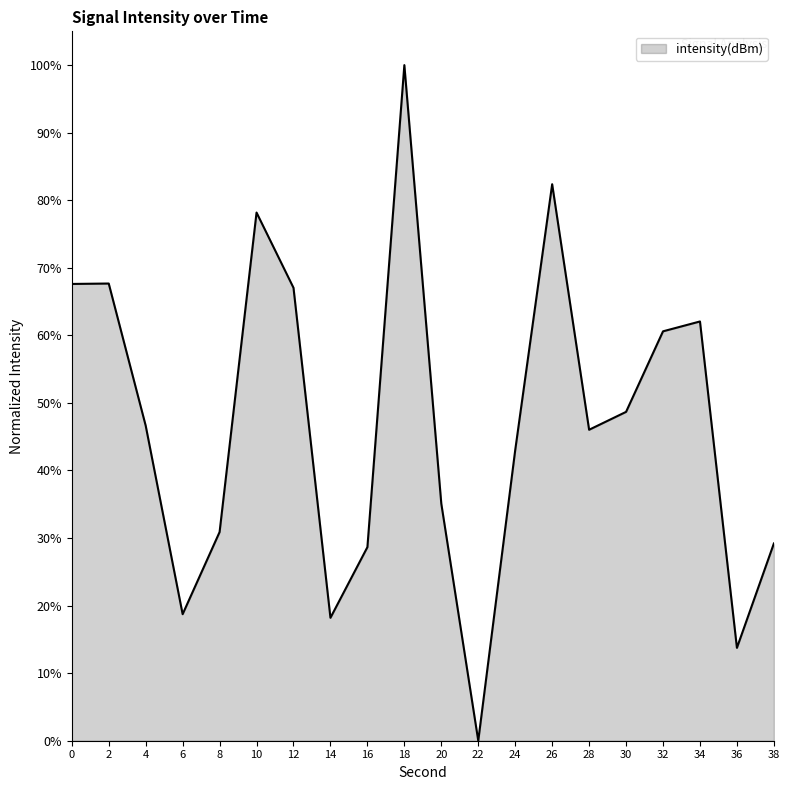

Approximately how many times larger is the value at 32 compared to 18?

0.6